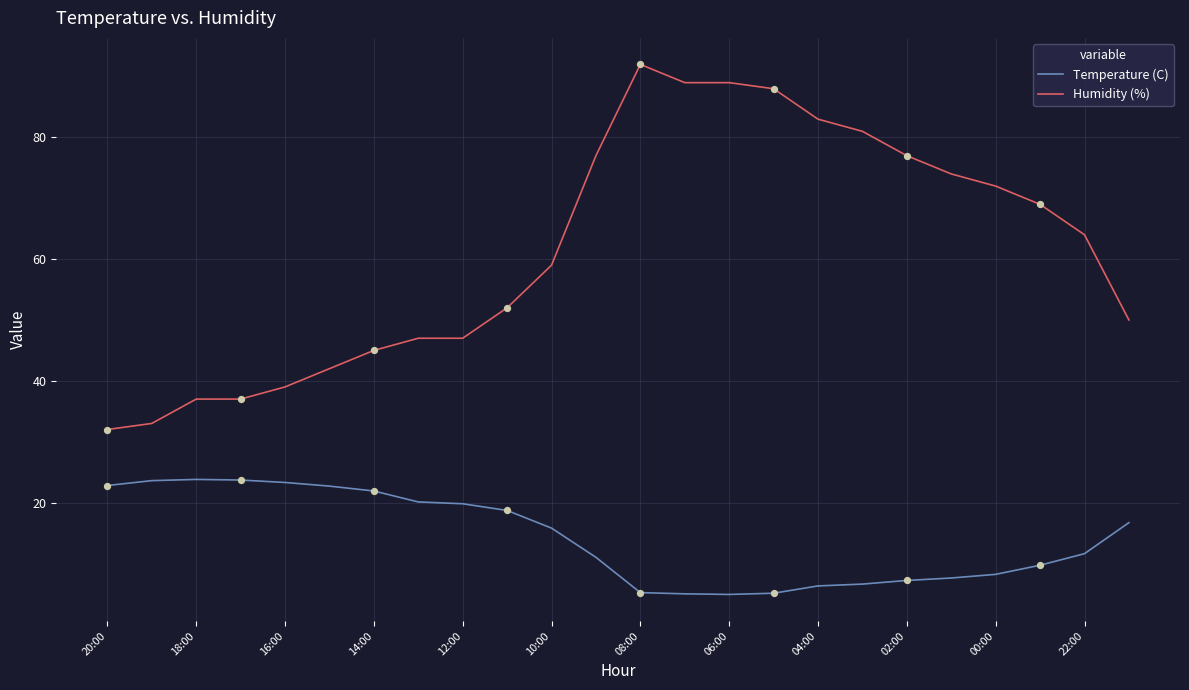

Which series has the largest range (max minus min)?

Humidity (%)